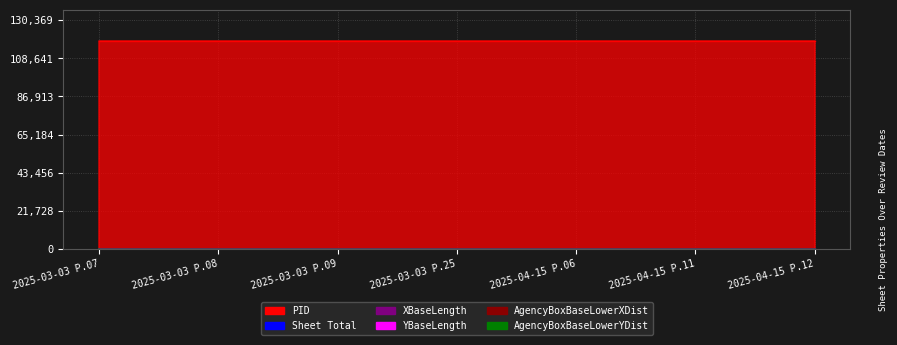

The YBaseLength series shows 9 at 2025-04-15 P.11. True or false?

False